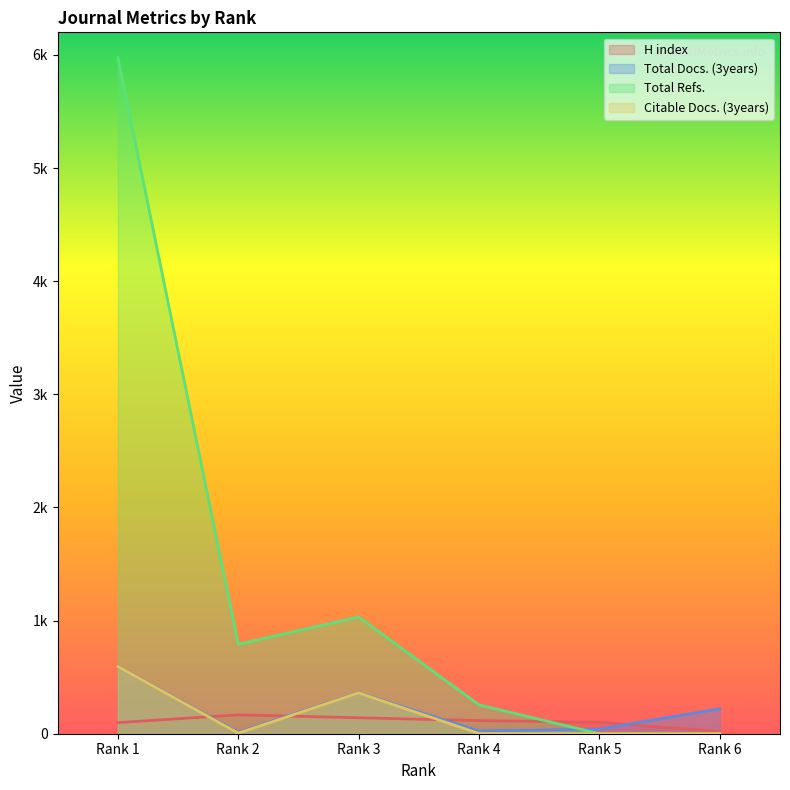

What are all the series names shown in the legend?

H index, Total Docs. (3years), Total Refs., Citable Docs. (3years)